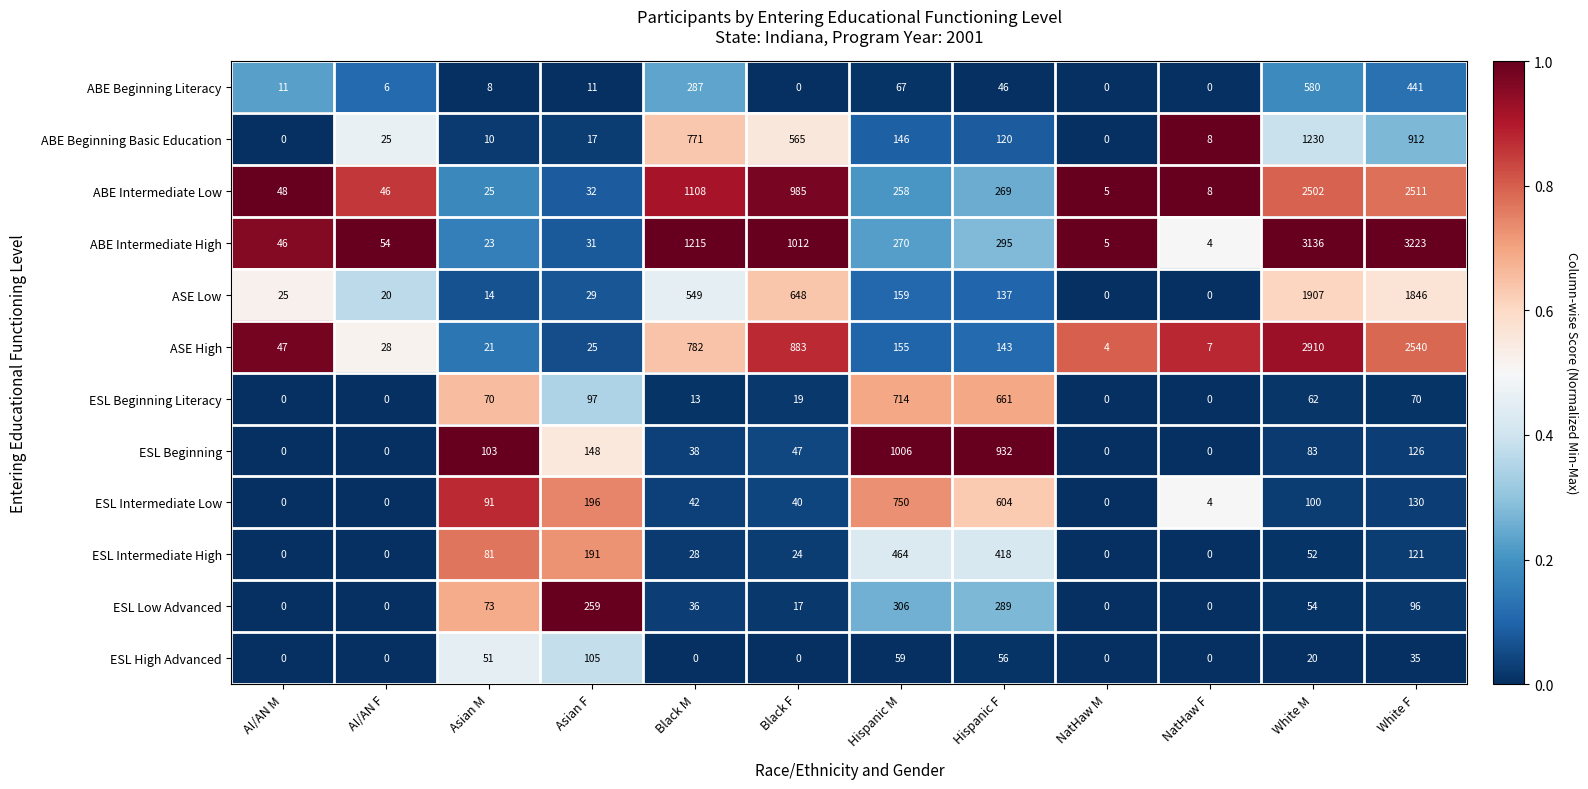

True or false: ASE Low has a value of 1907 at White M.

True